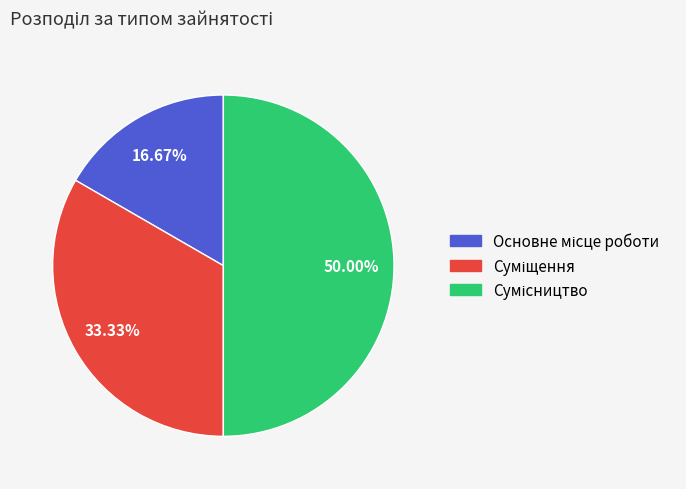

Count the number of slices in the pie.

3